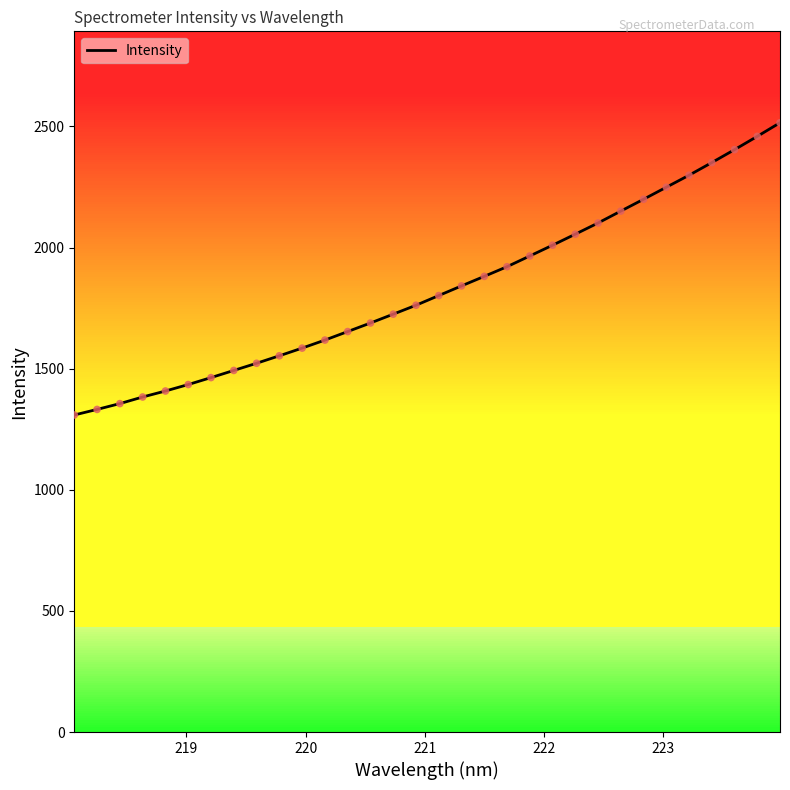

What is the maximum value for Intensity?

2515.3